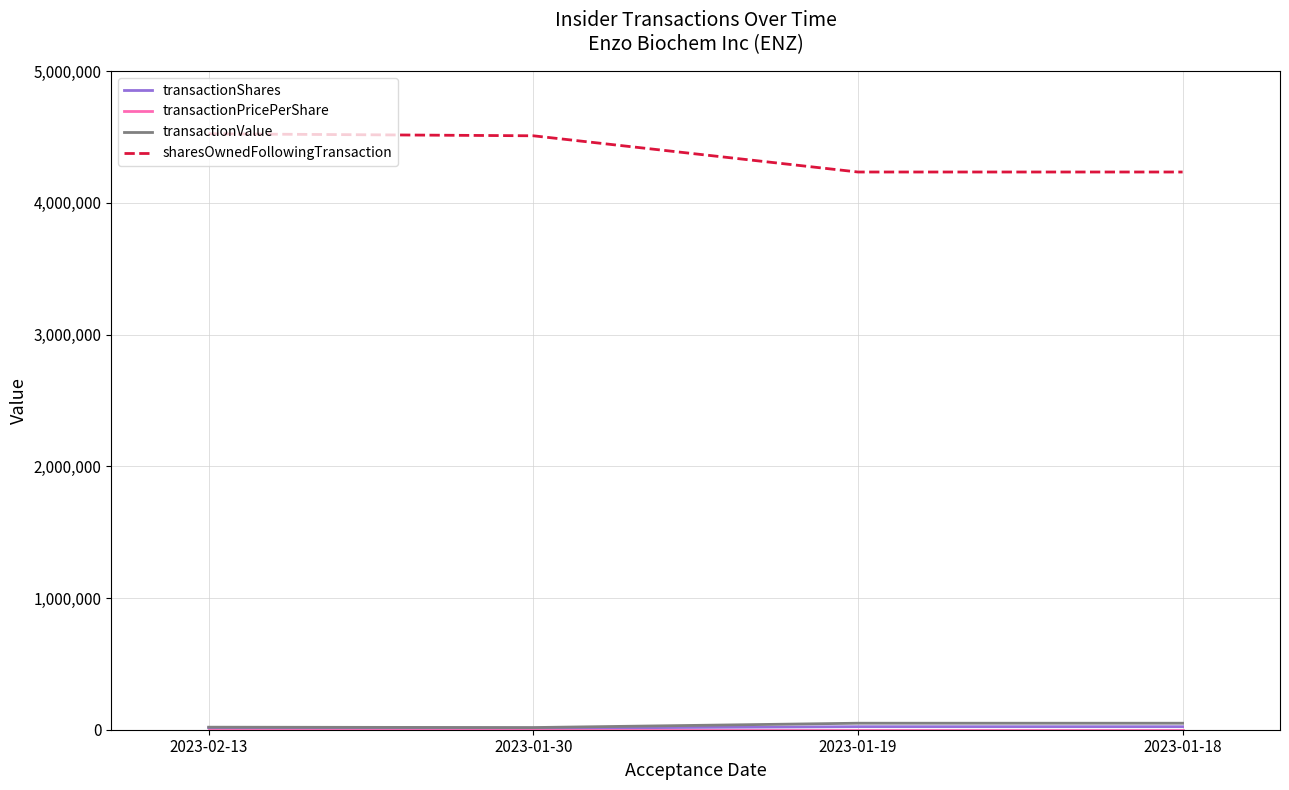

Which series has the largest total across all categories?

sharesOwnedFollowingTransaction